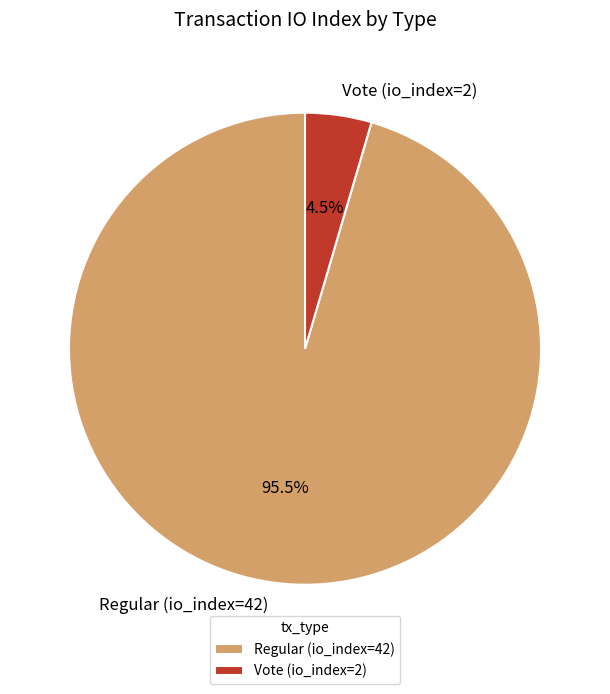

How many segments does this pie chart have?

2